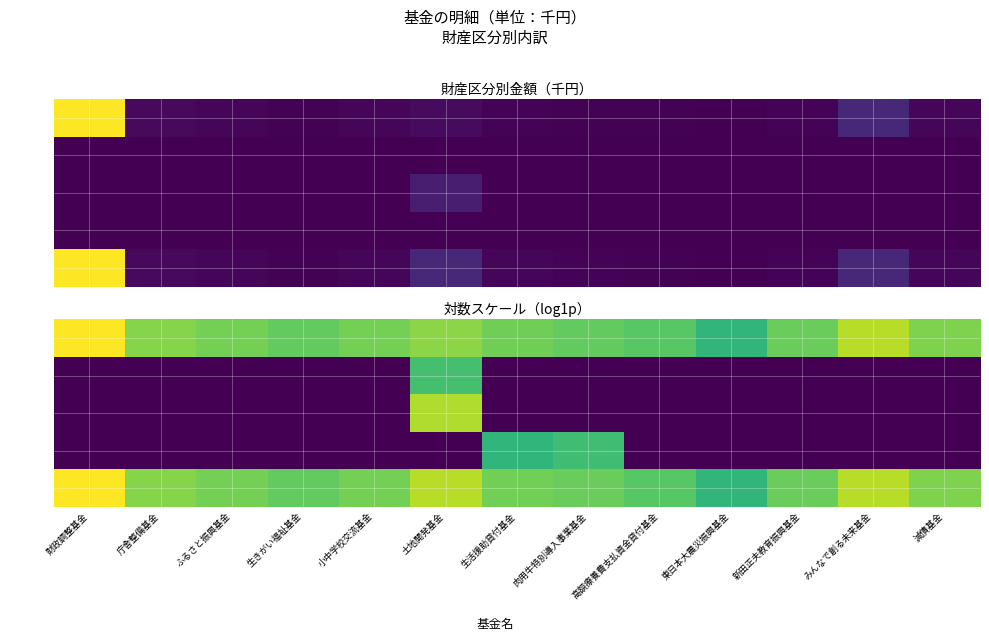

At which category is the sum across all series the highest?

土地開発基金